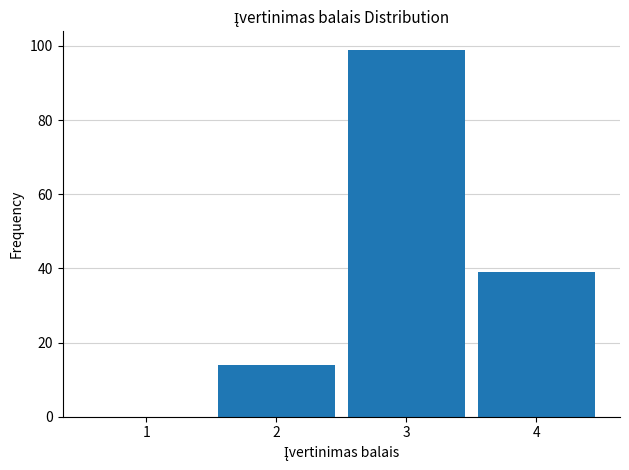

How tall is the bar that spans 1.5 to 2.5 on the x-axis? The values are not printed on the chart, so give them approximately, as read against the axis.

14